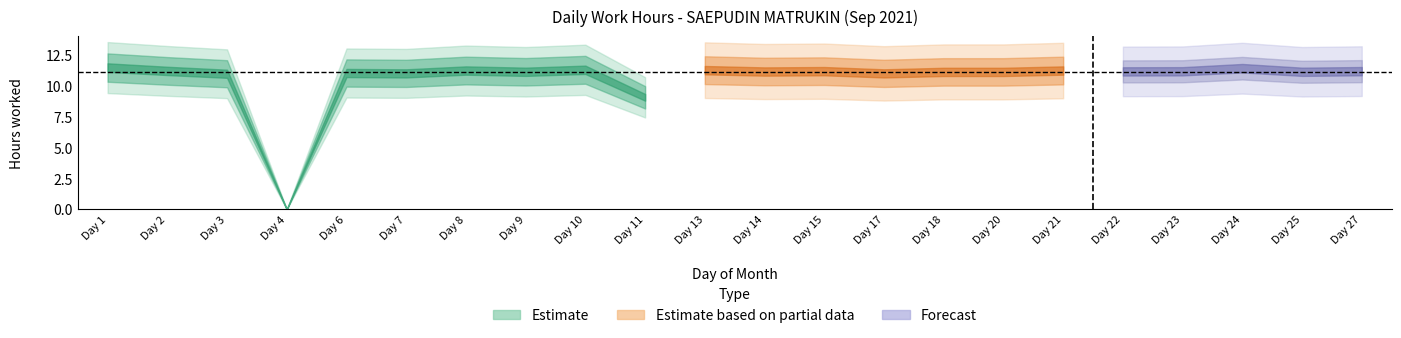

Which category has the highest value across all series?

1